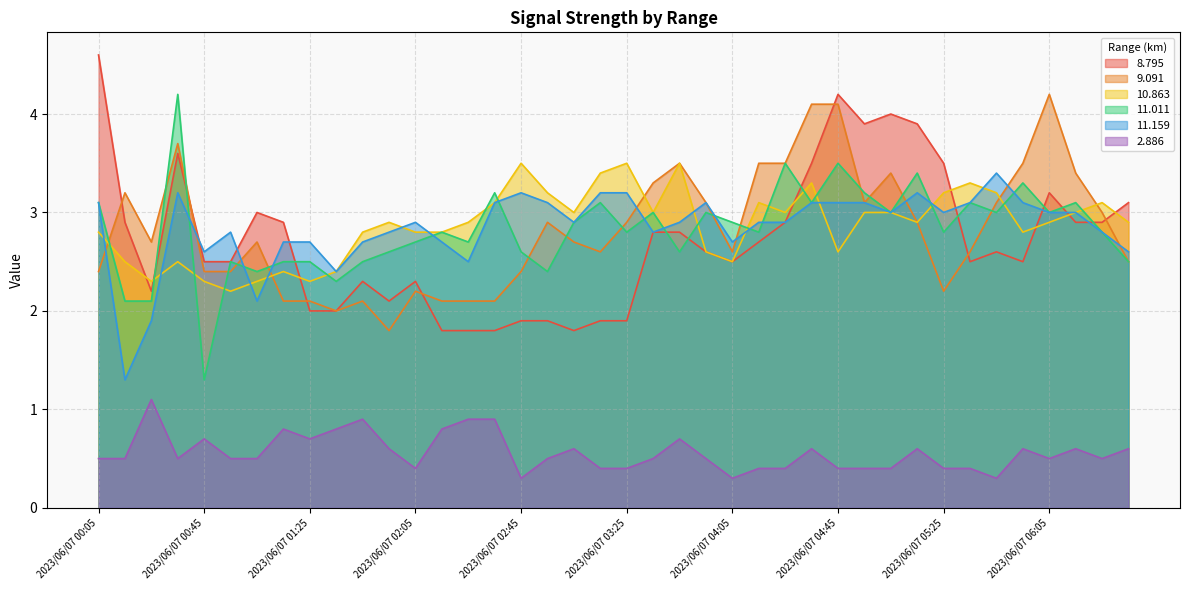

Between 2023/06/07 06:15 and 2023/06/07 00:15, which is larger?

2023/06/07 06:15